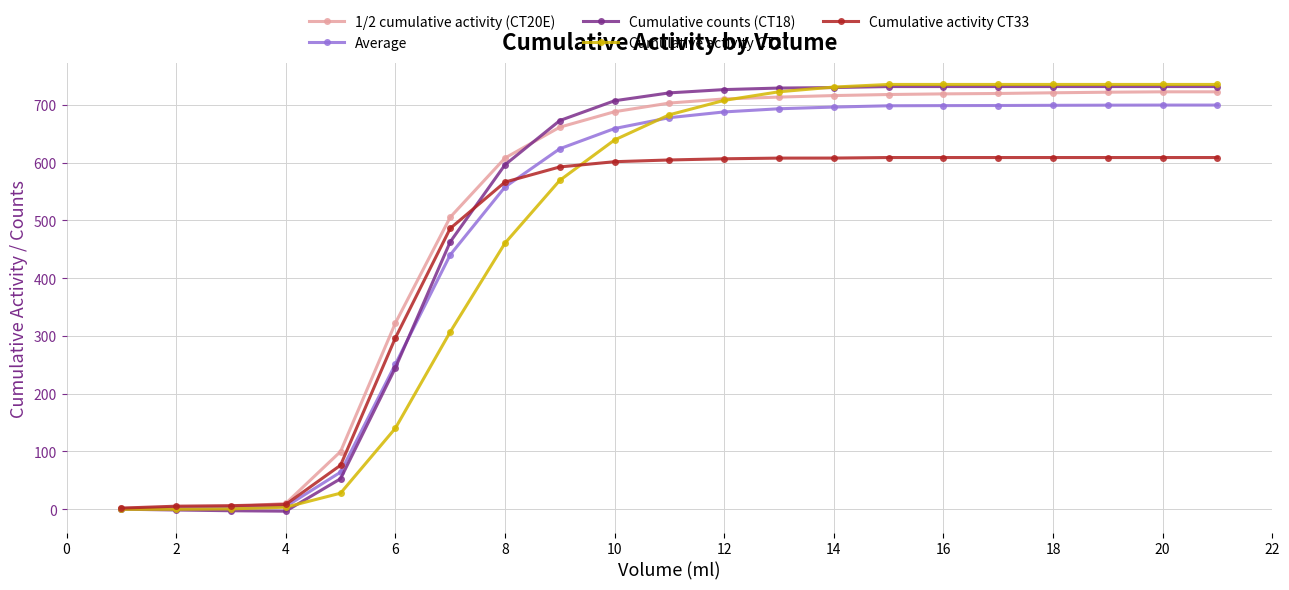

How many values in the Cumulative activity CT27 series are below 682?

10